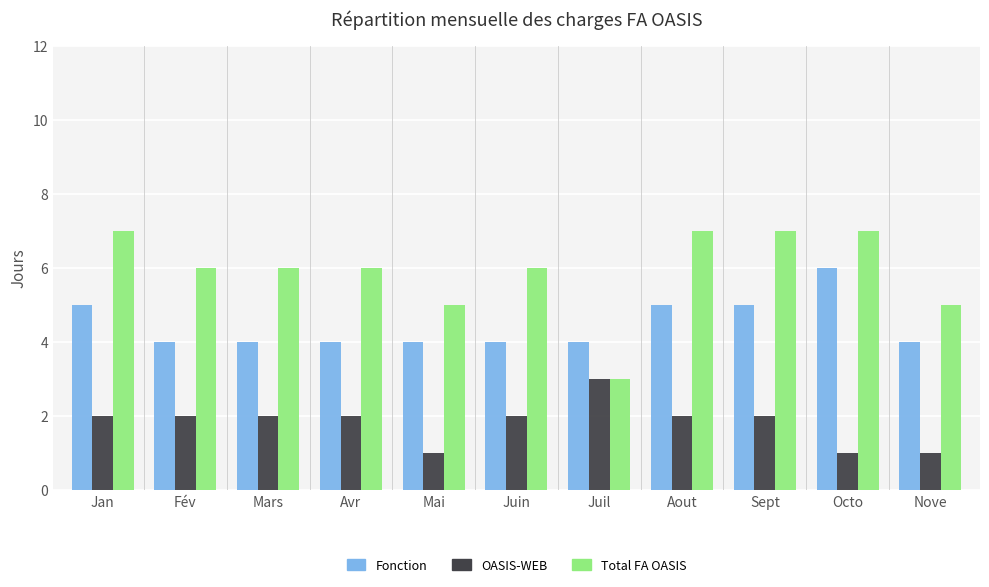

Reading left to right, extract all data points from this chart.

Fonction: Jan=5	Fév=4	Mars=4	Avr=4	Mai=4	Juin=4	Juil=4	Aout=5	Sept=5	Octo=6	Nove=4
OASIS-WEB: Jan=2	Fév=2	Mars=2	Avr=2	Mai=1	Juin=2	Juil=3	Aout=2	Sept=2	Octo=1	Nove=1
Total FA OASIS: Jan=7	Fév=6	Mars=6	Avr=6	Mai=5	Juin=6	Juil=3	Aout=7	Sept=7	Octo=7	Nove=5